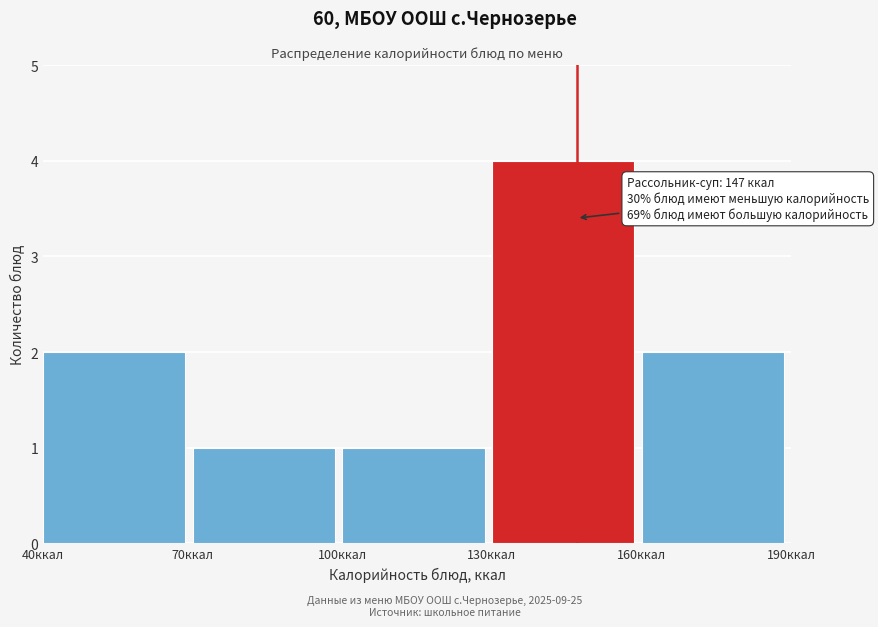

Which range on the x-axis has the tallest bar?

130 to 160